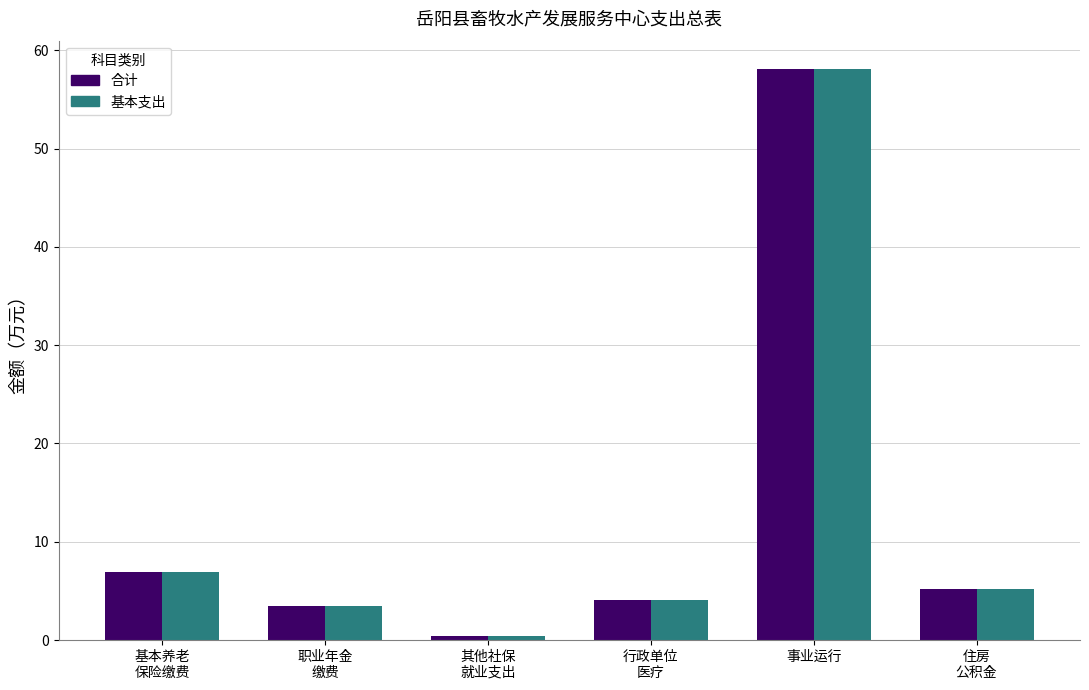

What is the difference between the second highest and minimum values in the 基本支出 series?

6.5